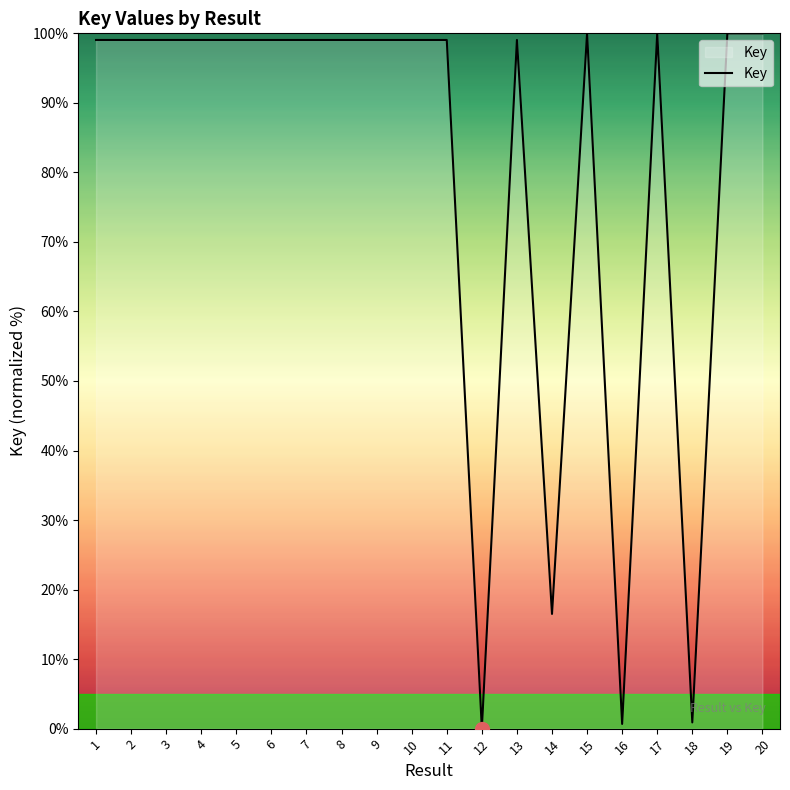

How many positive values are there?

19